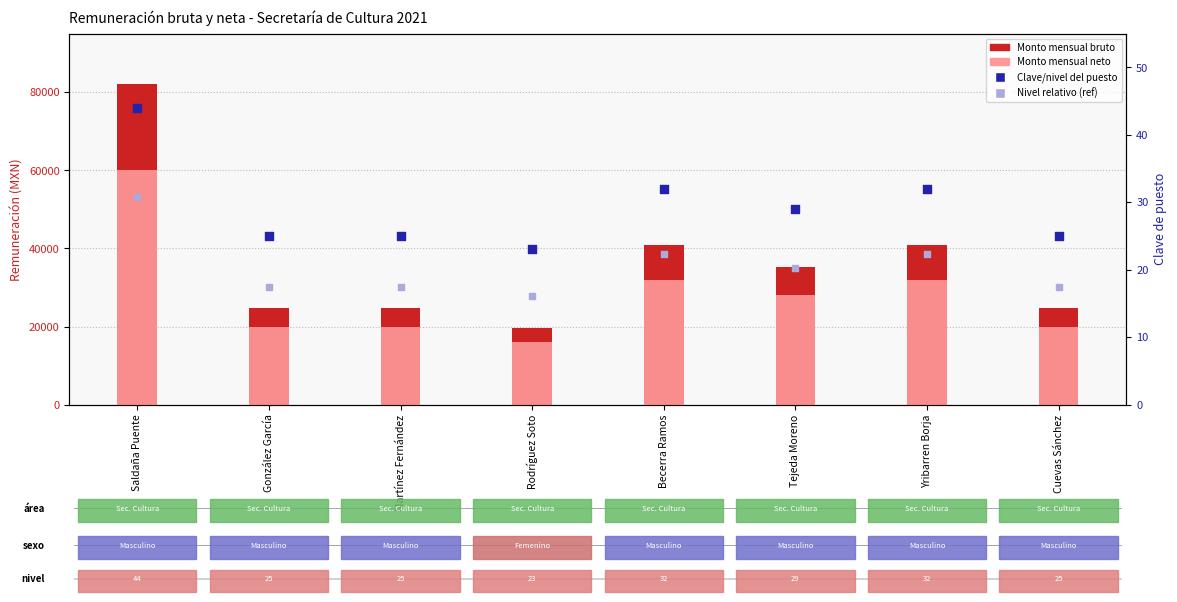

Which series has the largest total across all categories?

Monto mensual bruto